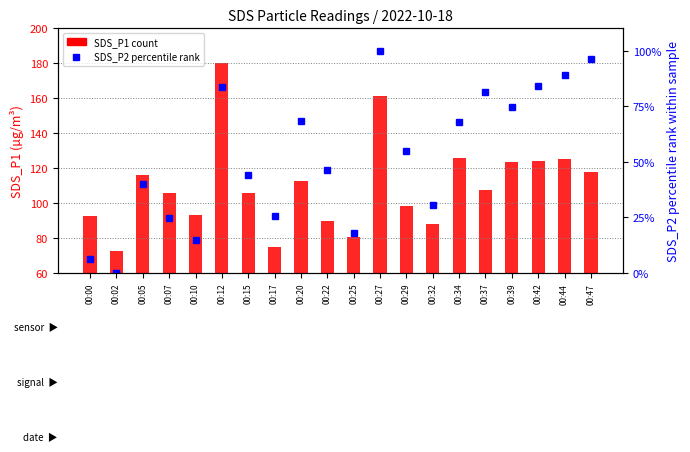

Is the value of SDS_P2 percentile rank at 00:00 greater than the value of SDS_P1 count at 00:39?

No